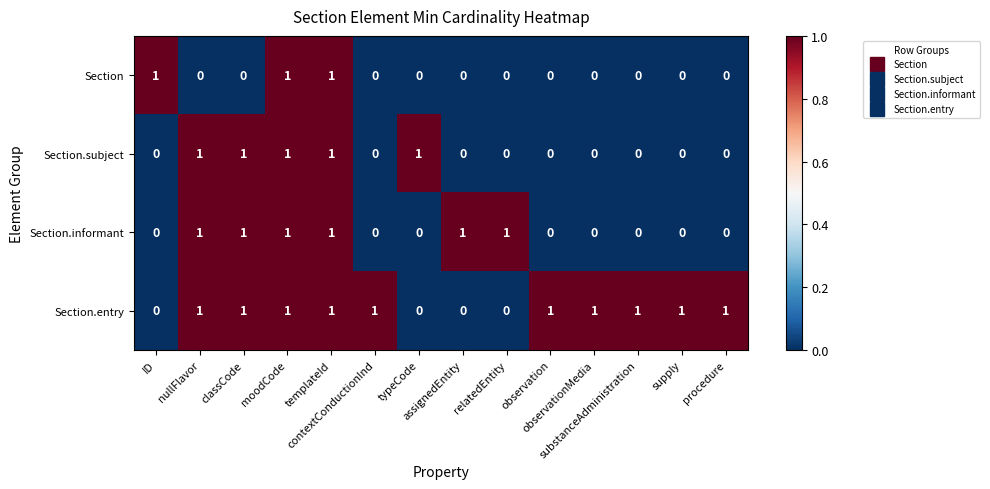

At how many categories does at least one series exceed 0?

14